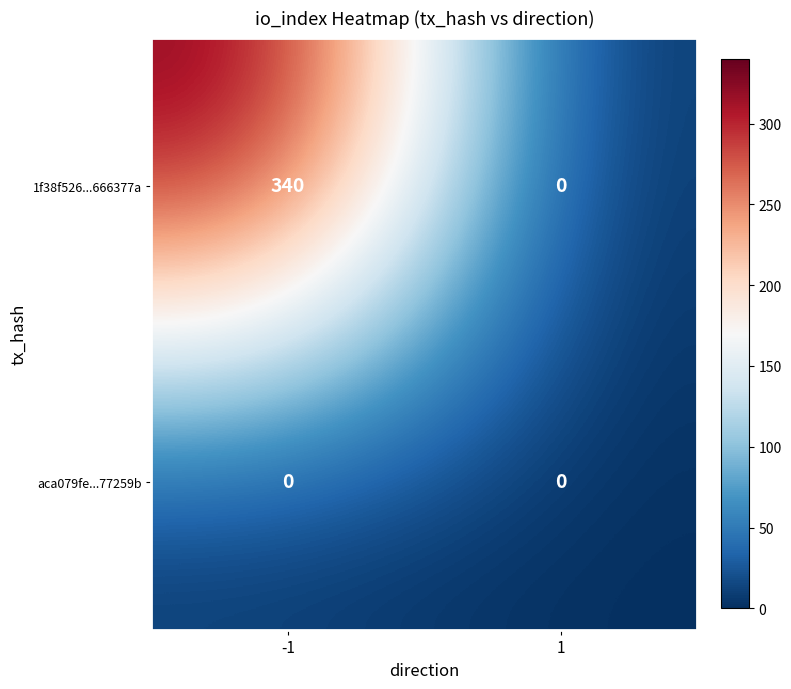

The value of 1f38f526...666377a at 1 is -133. True or false?

False